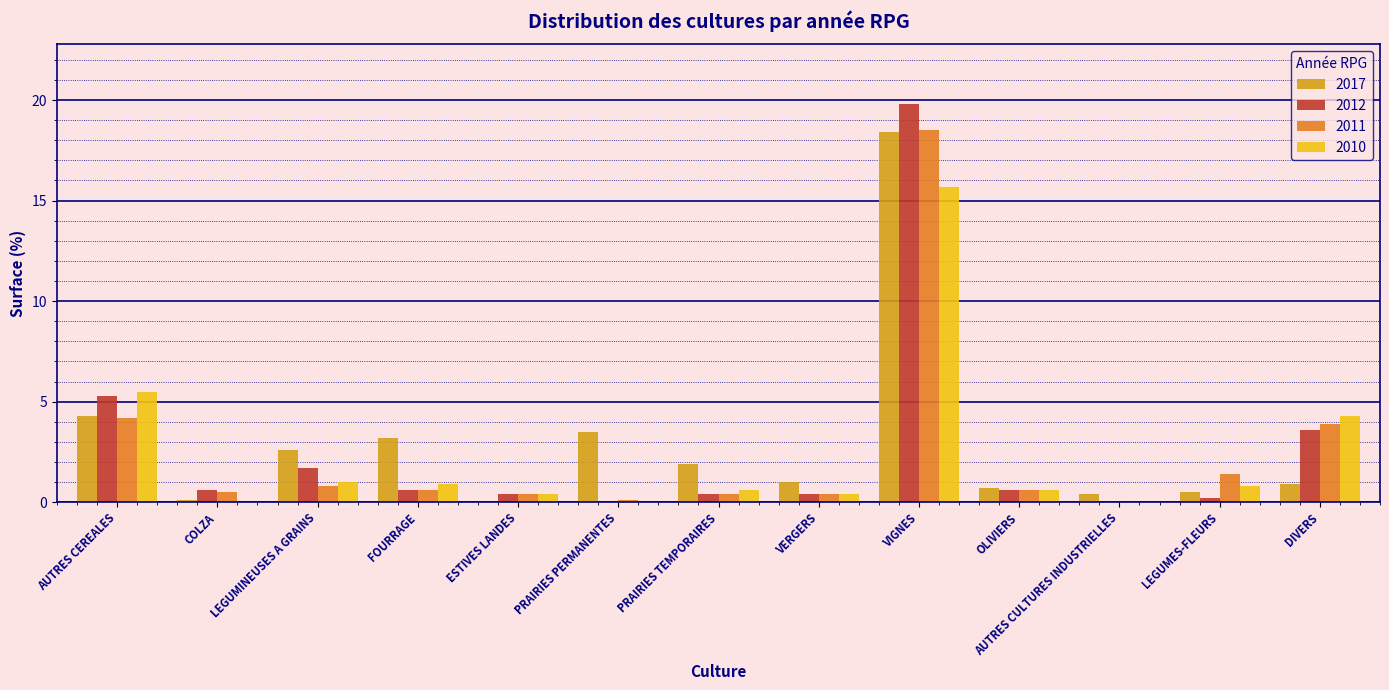

What is the highest value of the 2010 series?

15.7